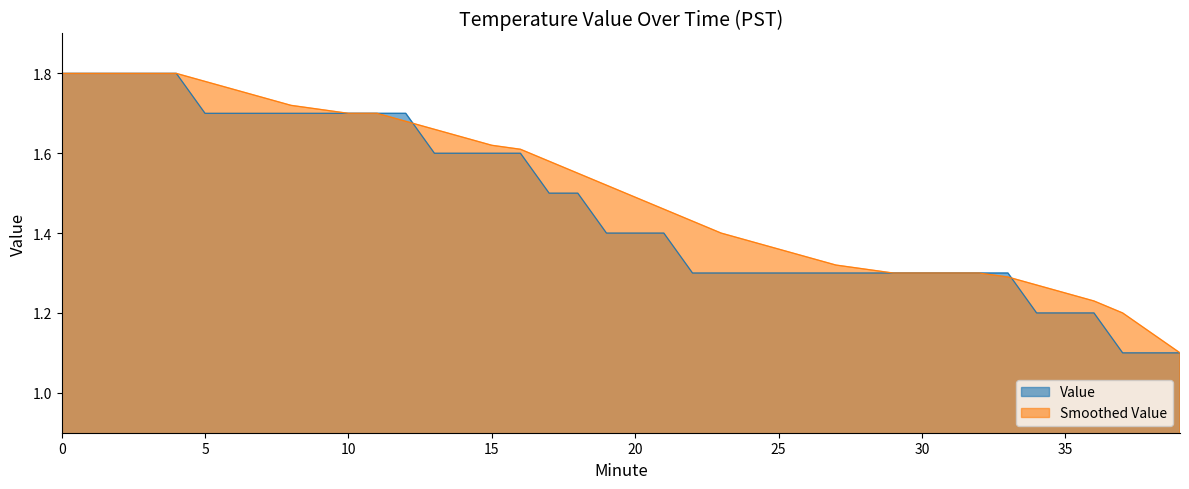

True or false: Value and Smoothed Value cross at least once.

True